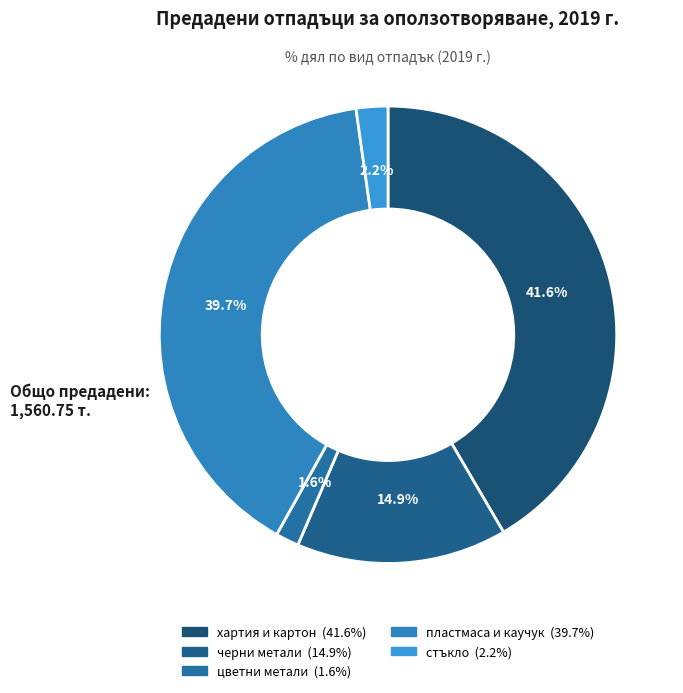

Rank the categories by value from highest to lowest.

хартия и картон, пластмаса и каучук, черни метали, стъкло, цветни метали